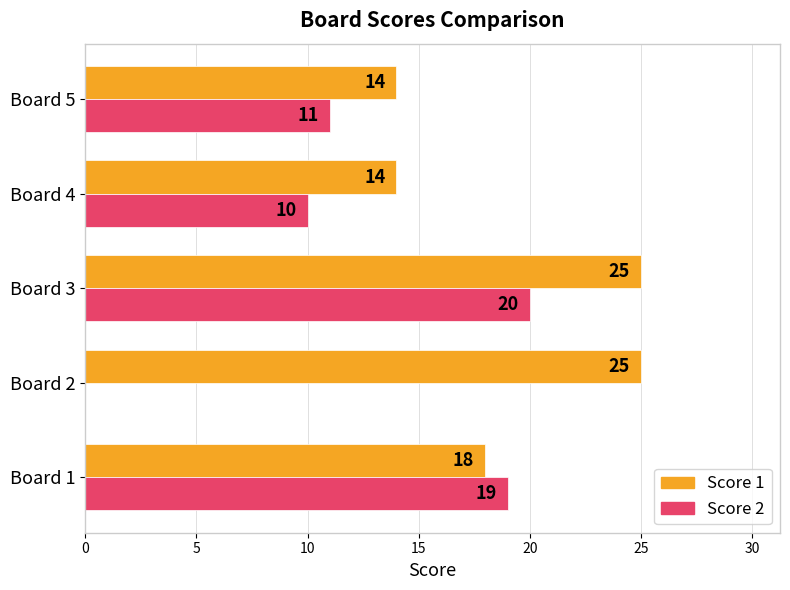

What is the highest value of the Score 1 series?

25